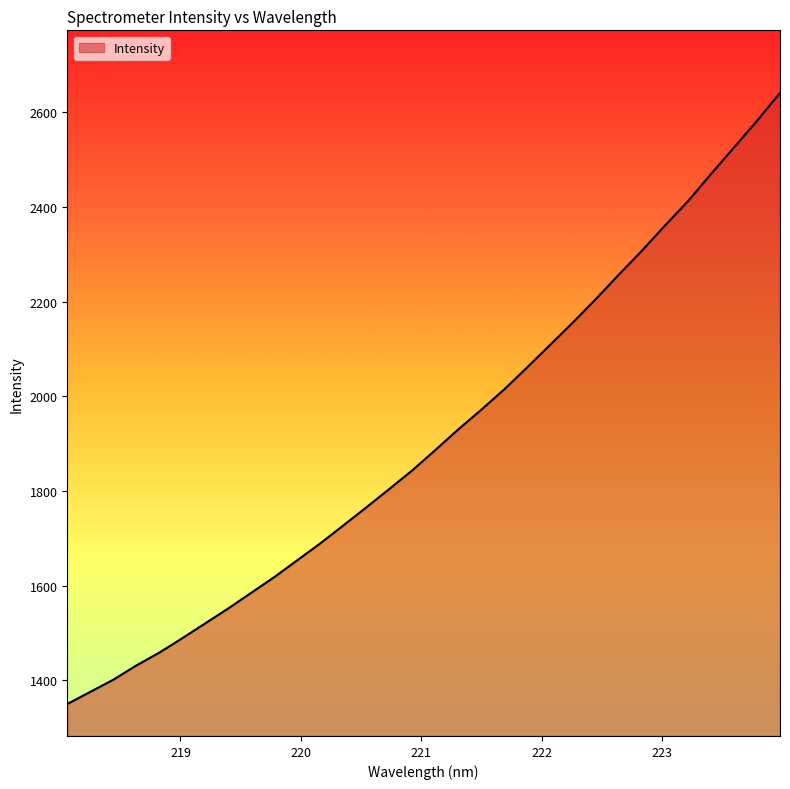

Rank the categories by value from highest to lowest.

223.9802, 223.7895, 223.5987, 223.408, 223.2172, 223.0264, 222.8355, 222.6447, 222.4538, 222.263, 222.0721, 221.8812, 221.6902, 221.4993, 221.3083, 221.1174, 220.9264, 220.7354, 220.5444, 220.3533, 220.1623, 219.9712, 219.7801, 219.589, 219.3979, 219.2067, 219.0156, 218.8244, 218.6332, 218.442, 218.2508, 218.0596